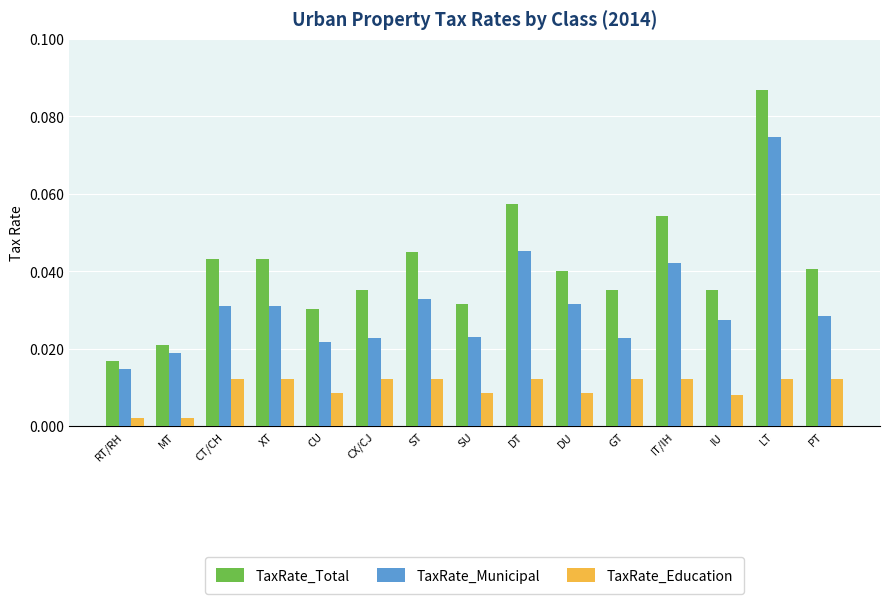

What is the sum of all TaxRate_Municipal values?

0.5